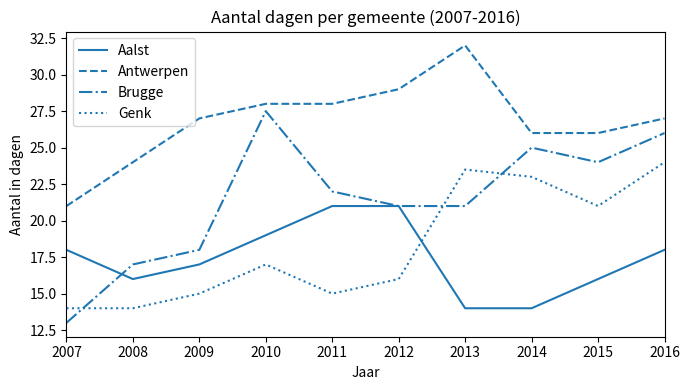

Reading left to right, extract all data points from this chart.

Aalst: 18.0	16.0	17.0	19.0	21.0	21.0	14.0	14.0	16.0	18.0
Antwerpen: 21.0	24.0	27.0	28.0	28.0	29.0	32.0	26.0	26.0	27.0
Brugge: 13.0	17.0	18.0	27.5	22.0	21.0	21.0	25.0	24.0	26.0
Genk: 14.0	14.0	15.0	17.0	15.0	16.0	23.5	23.0	21.0	24.0